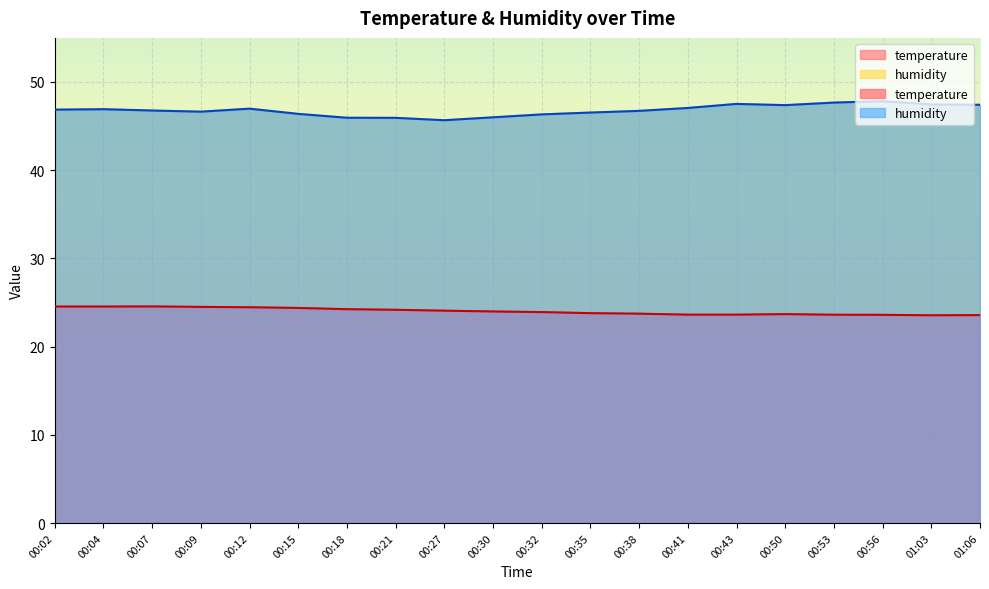

Does the chart display data point markers on the line(s)?

No